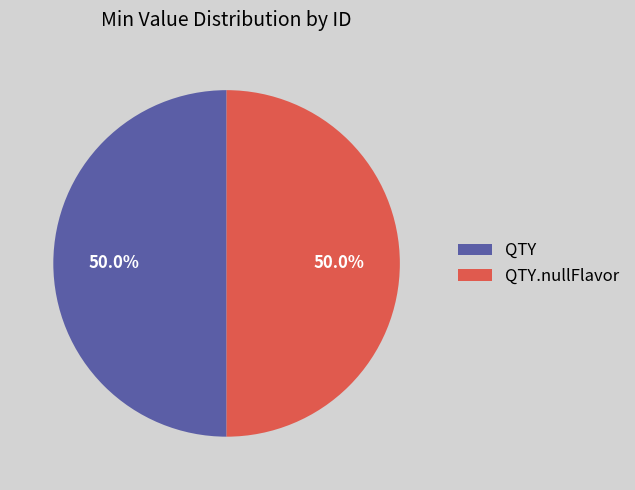

How many segments does this pie chart have?

2